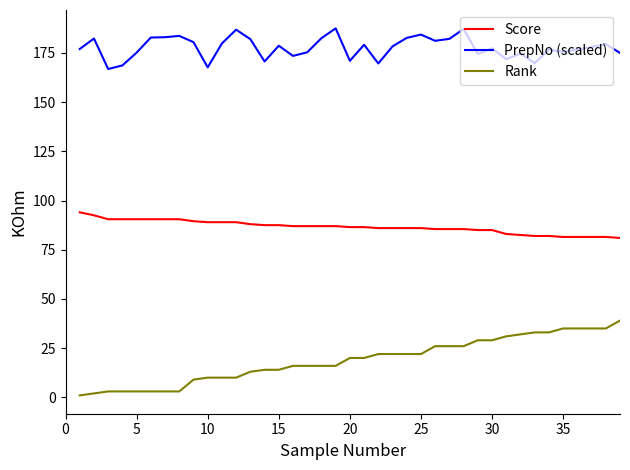

True or false: PrepNo (scaled) has more than 1 points higher than both neighbors.

True